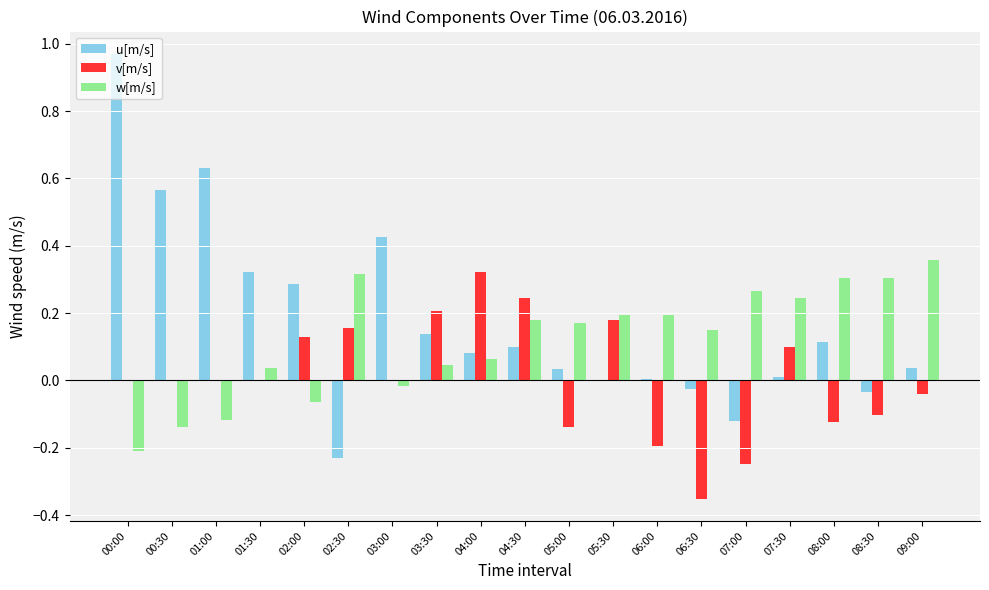

Is the value of v[m/s] at 09:00 greater than the value of w[m/s] at 01:00?

Yes